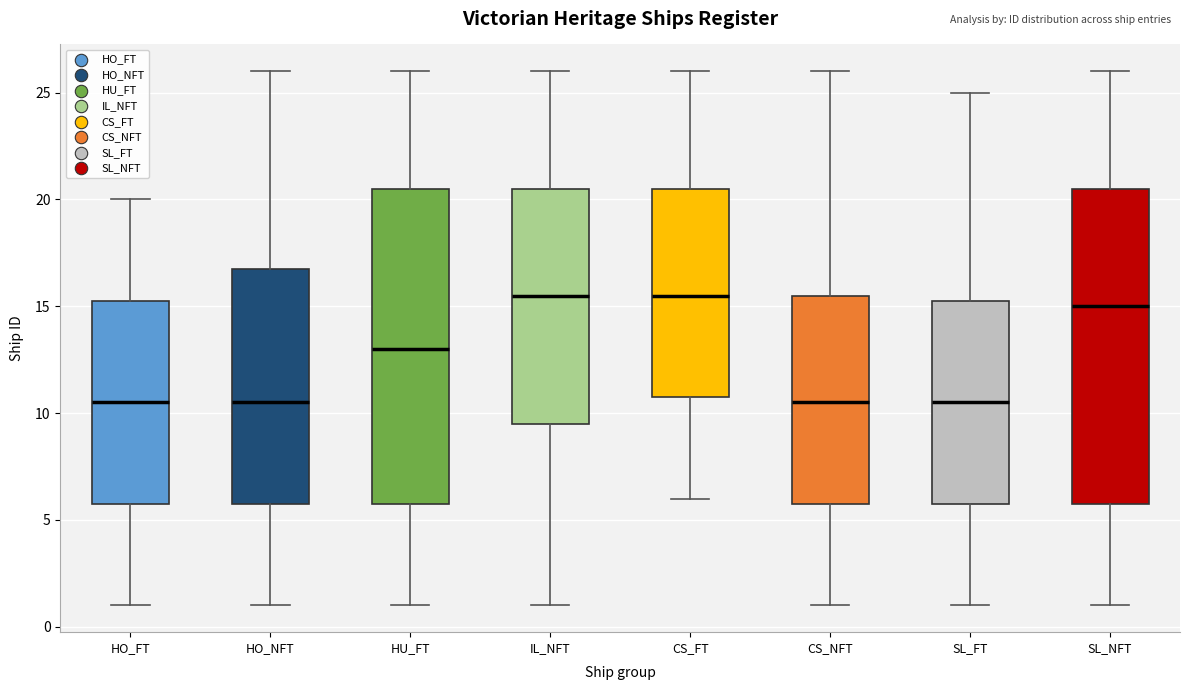

Where does the lower whisker of the box for SL_NFT end on the y-axis? The values are not printed on the chart, so give them approximately, as read against the axis.

1.0